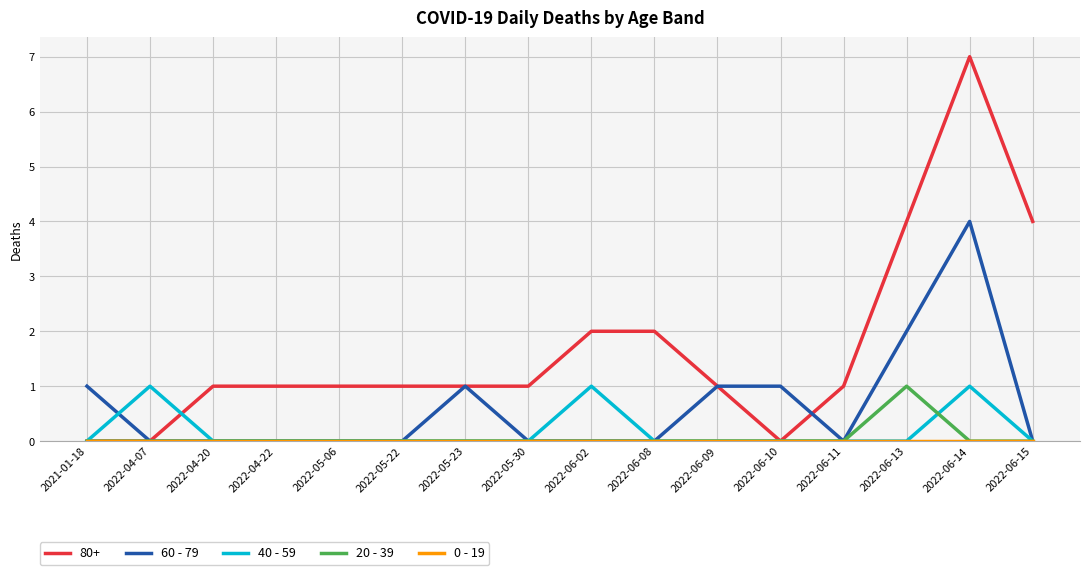

At which category does the chart reach its peak across all series?

2022-06-14